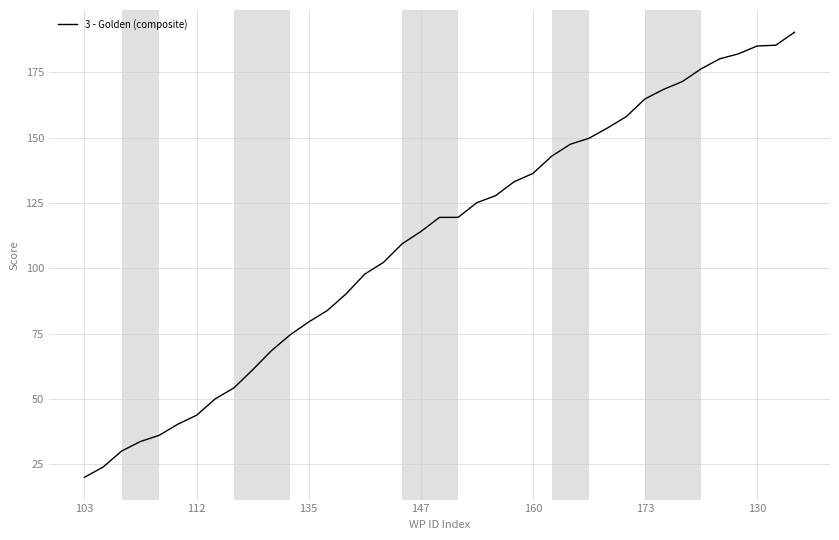

What is the difference between the second highest and second lowest values?

161.4